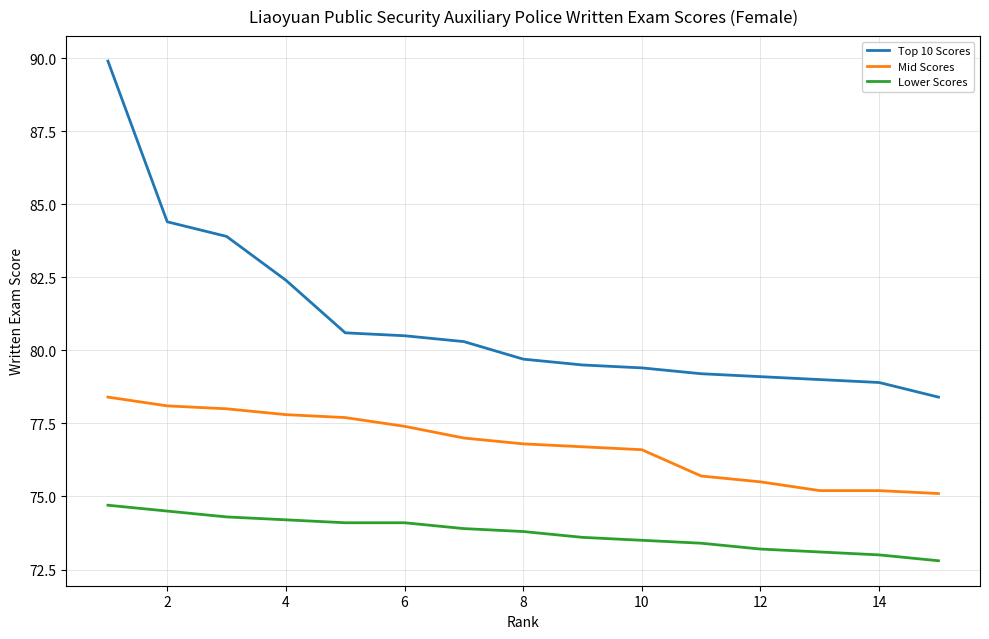

What is the maximum value shown in the chart?

89.9